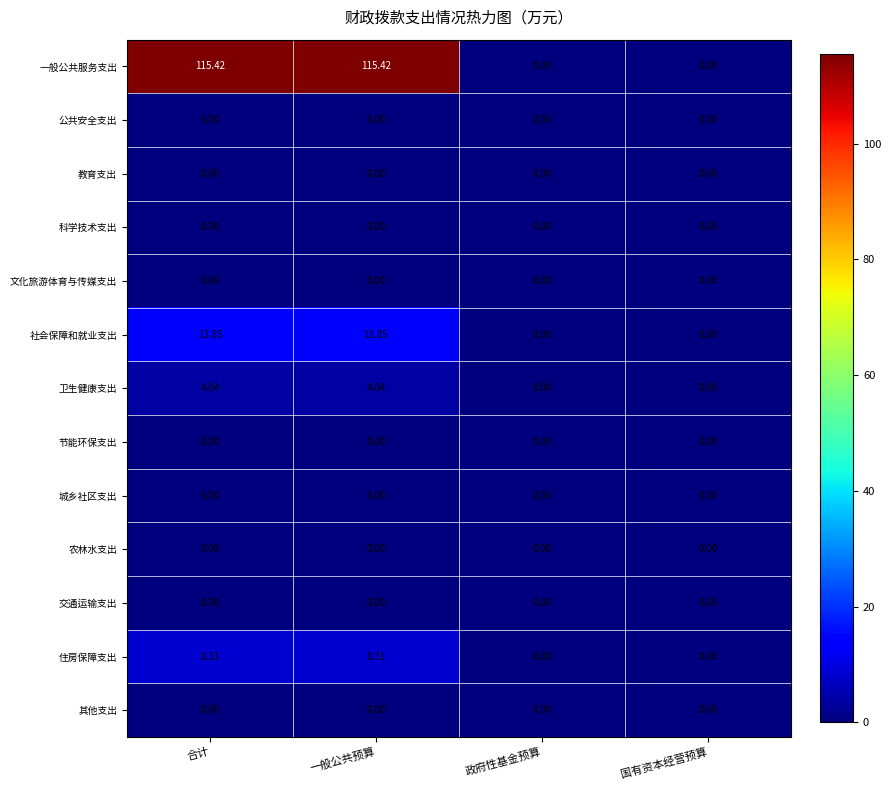

Which series has the largest range (max minus min)?

一般公共服务支出